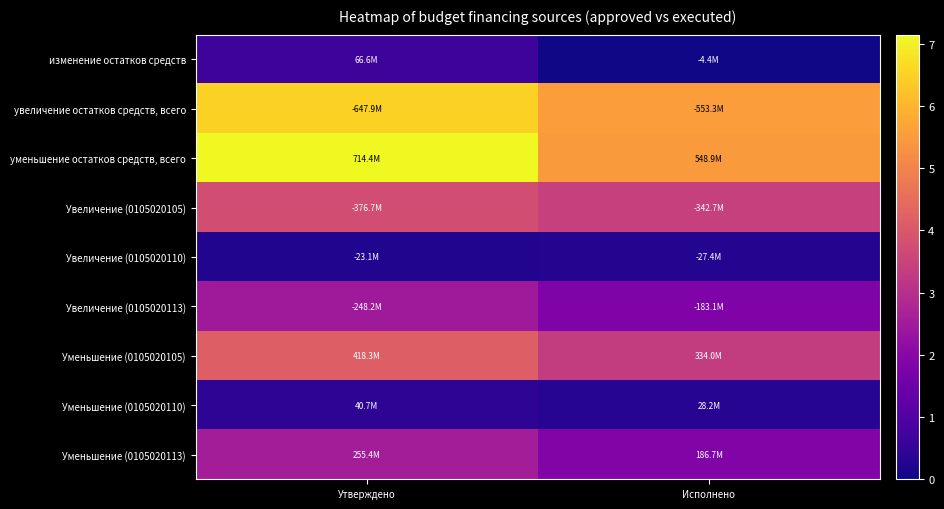

At which category is the sum across all series the highest?

Утверждено